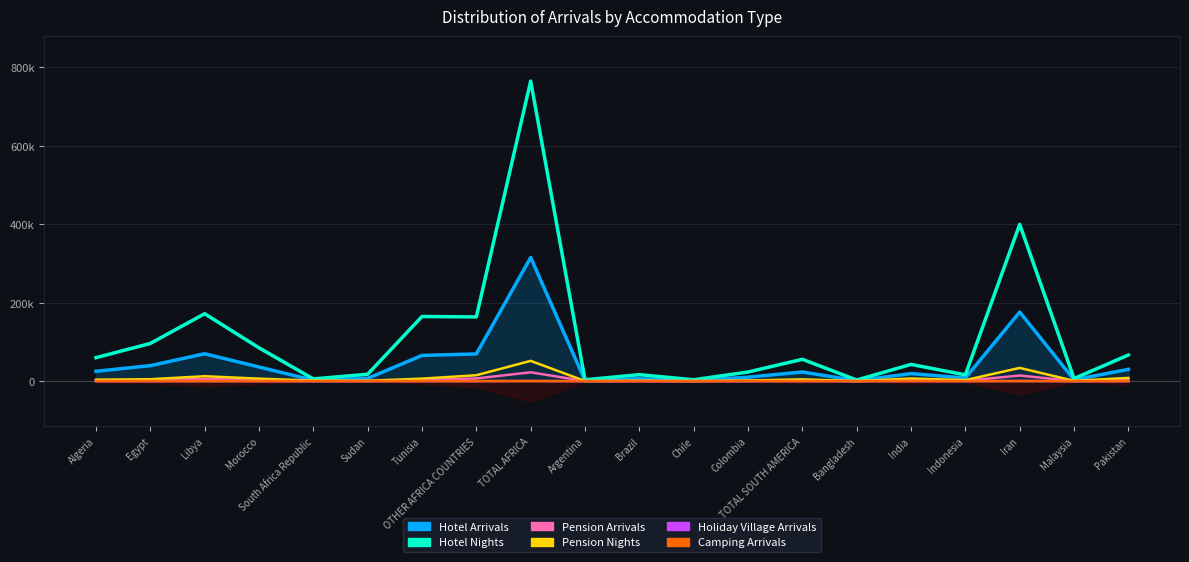

What is the difference between the Hotel Arrivals values at Bangladesh and Chile?

18